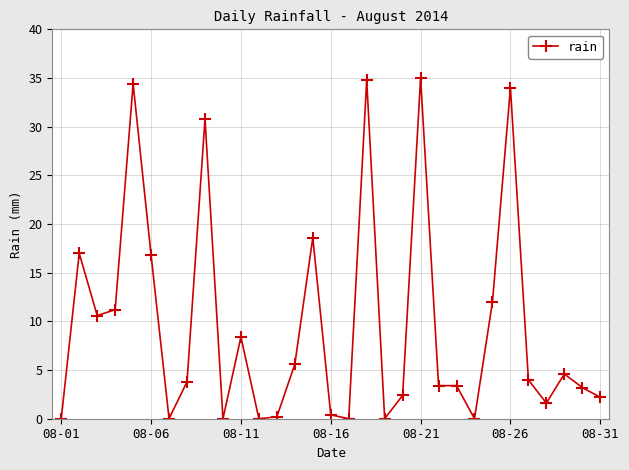

Count the number of categories in the chart.

31